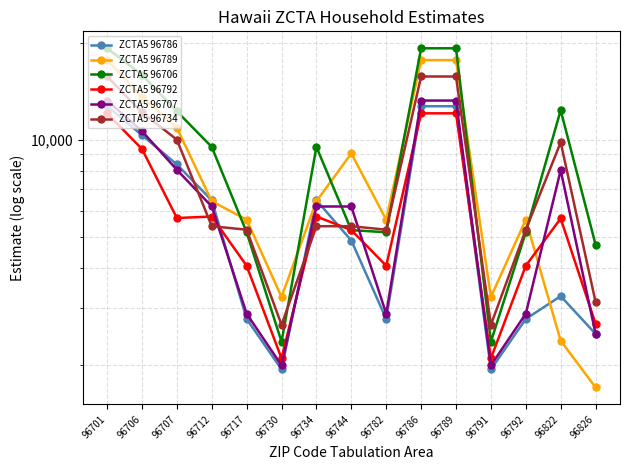

Between 96782 and 96826, which series saw the biggest shift?

ZCTA5 96789